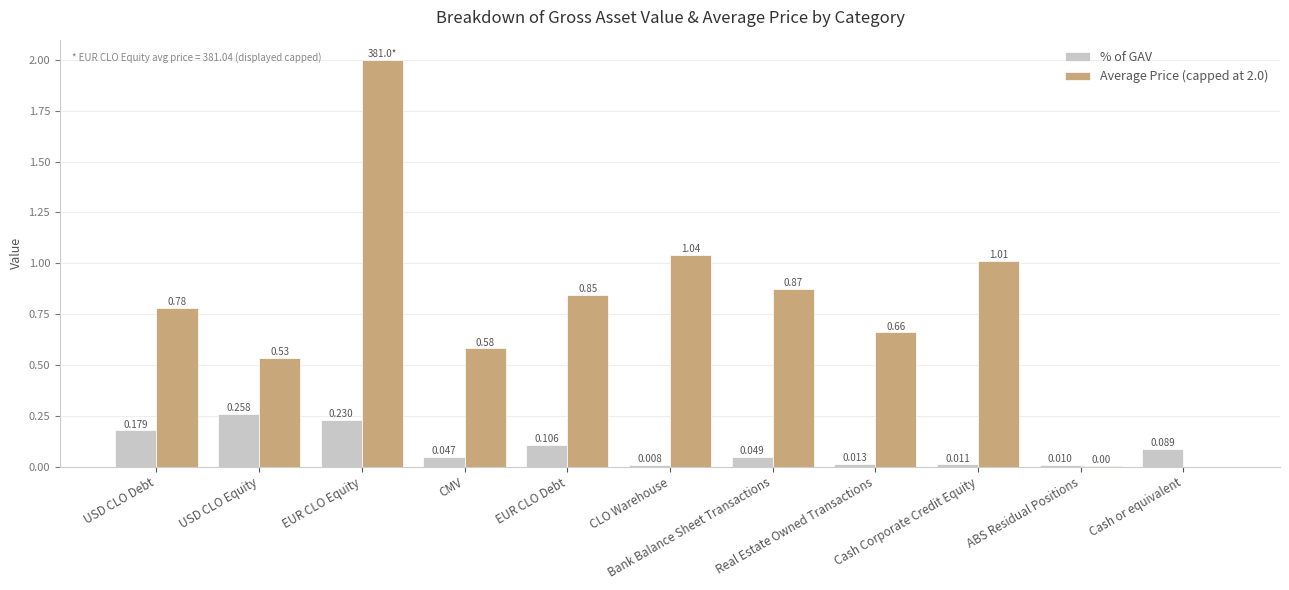

What are all the series names shown in the legend?

% of GAV, Average Price (capped at 2.0)